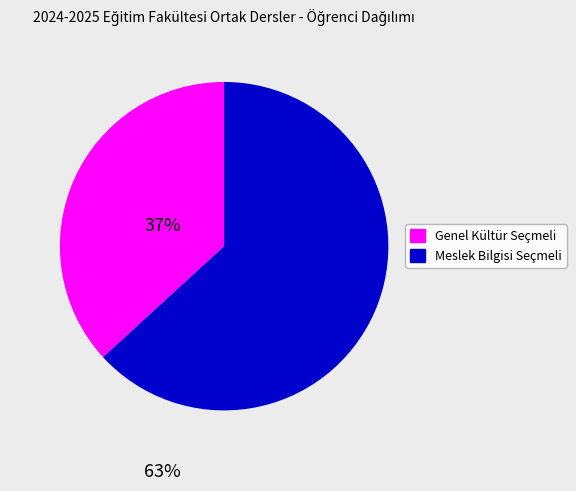

Is there any slice that represents more than half of the pie?

Yes